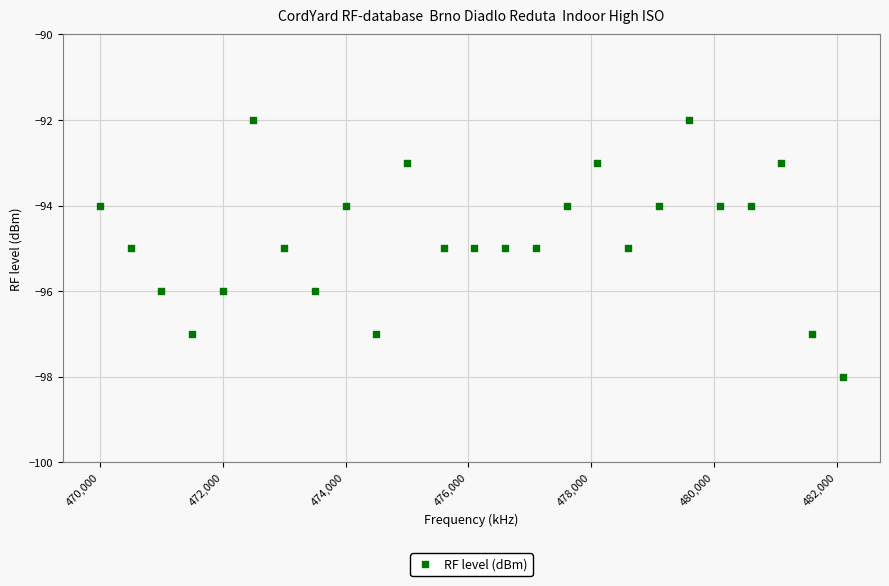

What is the range of Y values (max minus min)?

6